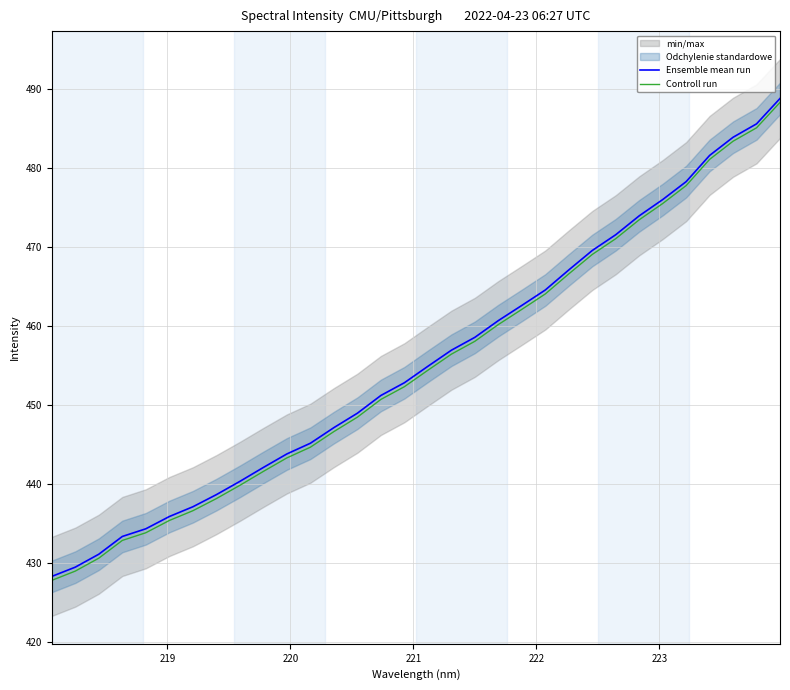

How many lines are shown in the chart?

2